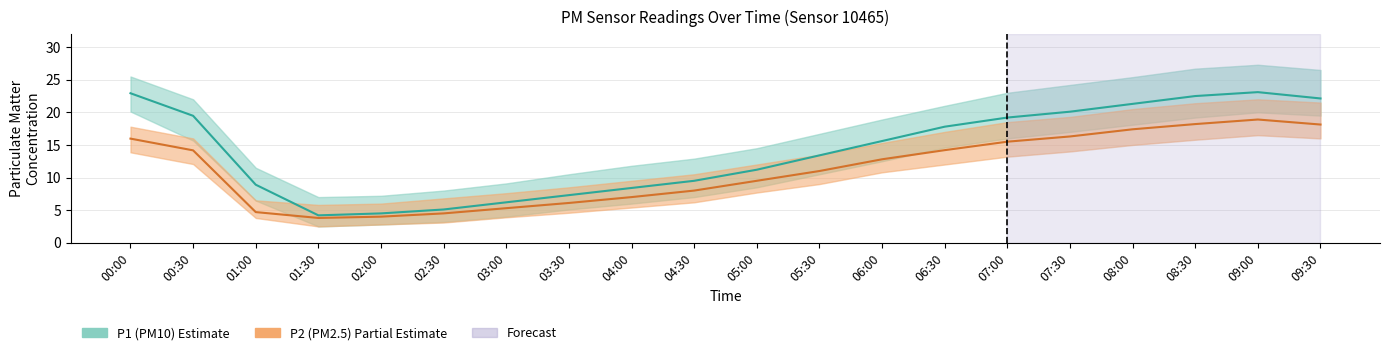

Is this an area chart (filled region under the line)?

No